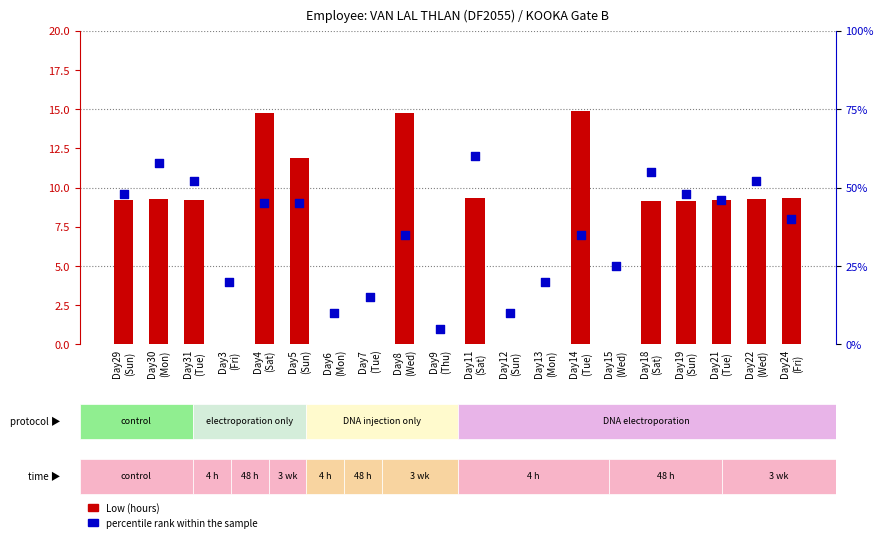

Is the value of Low (hours) at Day13
(Mon) greater than the value of percentile rank within the sample at Day21
(Tue)?

No